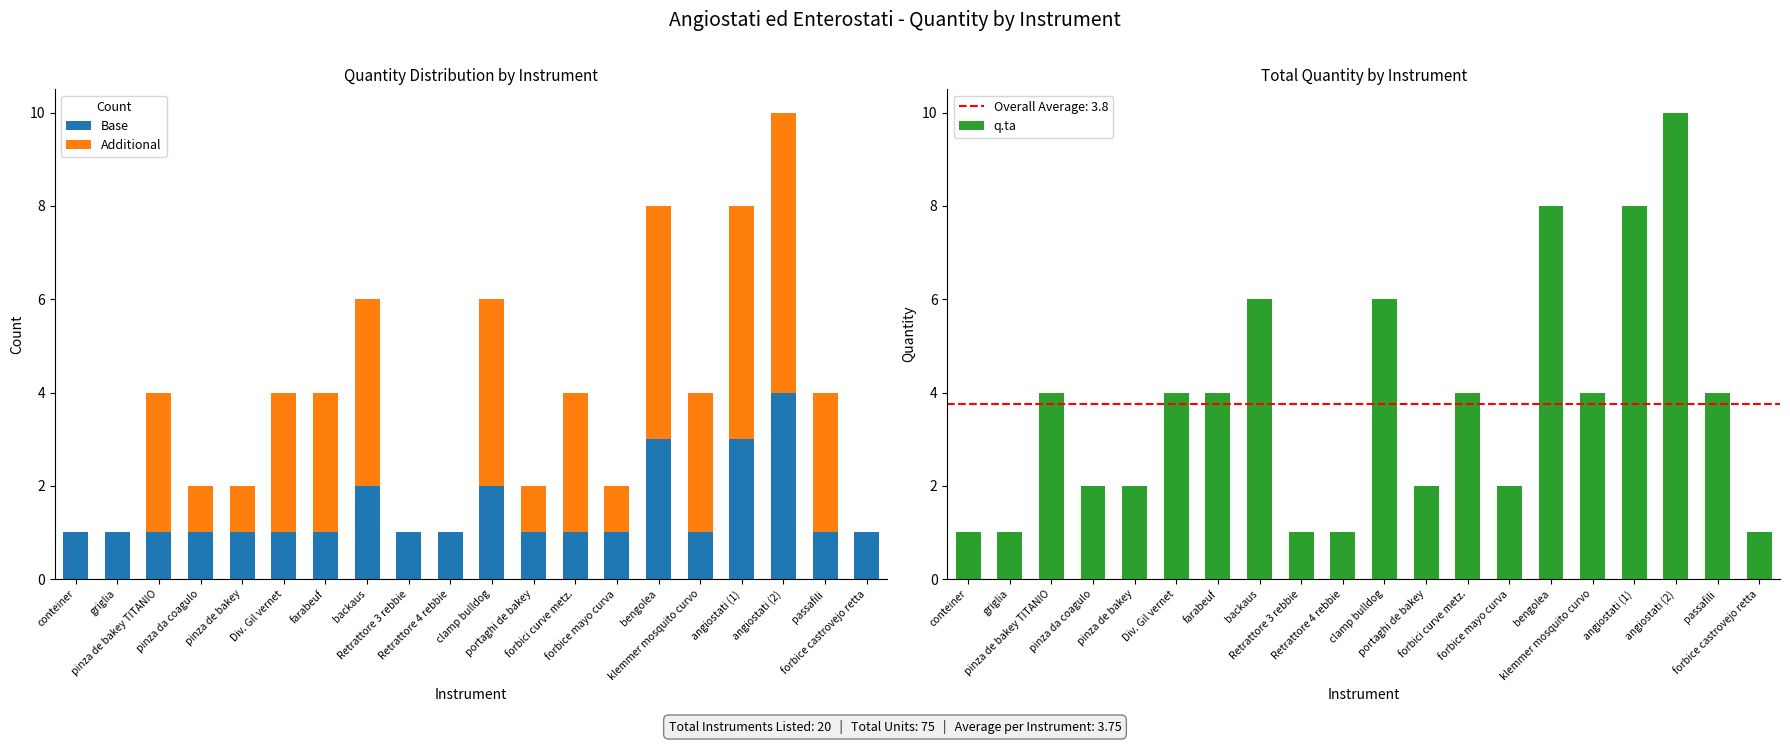

Which category has the highest value across all series?

angiostati (2)